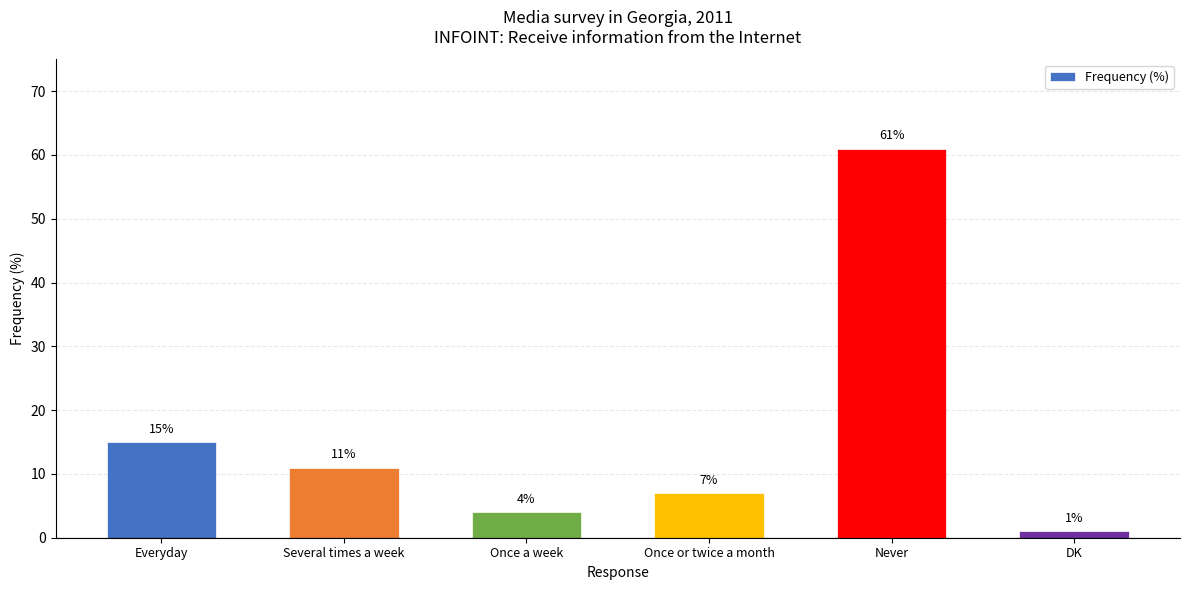

What is the minimum value shown in the chart?

1